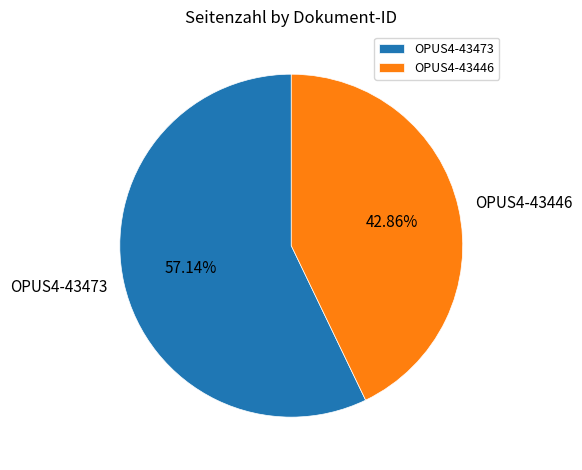

How many segments does this pie chart have?

2